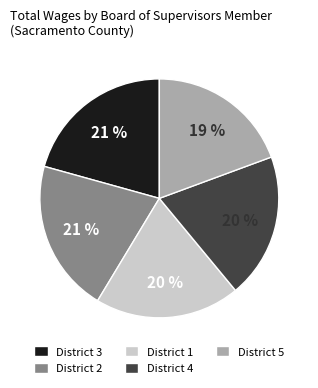

Does any single category account for the majority?

No